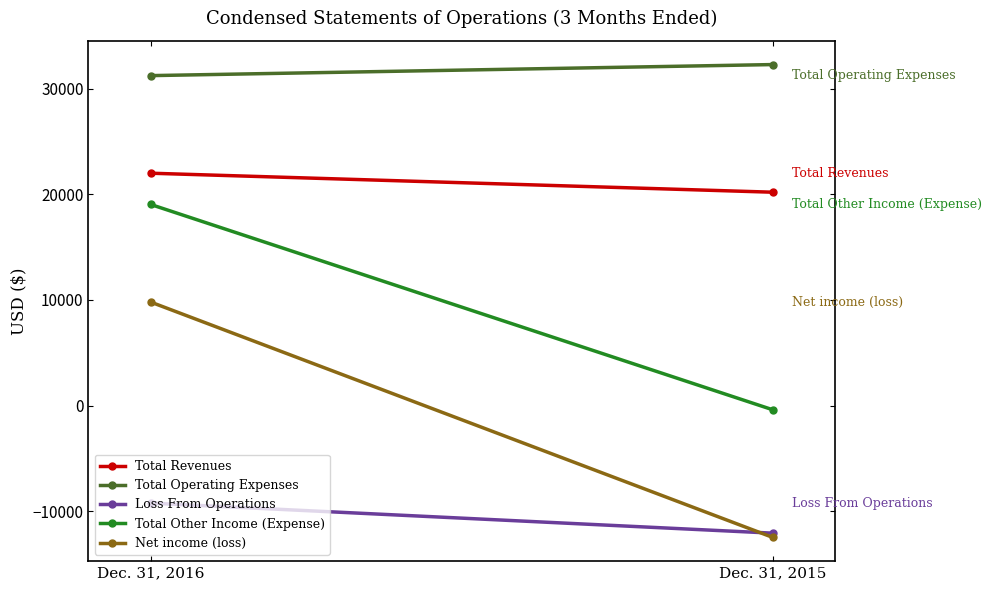

At which label is Total Revenues closest to 21100?

Dec. 31, 2016